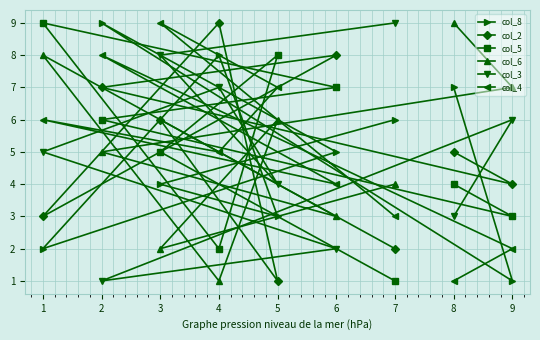

What is the total value across all series at 7?

25